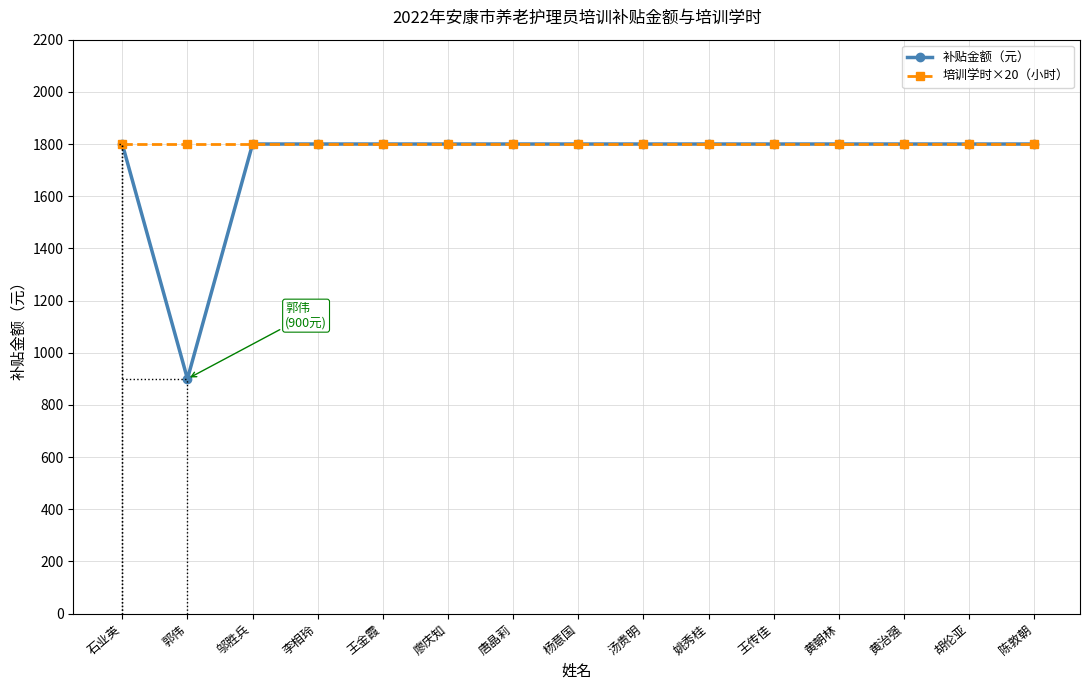

Reading left to right, list all the values displayed in this chart.

补贴金额（元）: 石业英=1800	郭伟=900	邬胜兵=1800	李相玲=1800	王金霞=1800	廖庆知=1800	唐晶莉=1800	杨意国=1800	汤贵明=1800	姚秀桂=1800	王传佳=1800	黄朝林=1800	黄治强=1800	胡伦亚=1800	陈敦朝=1800
培训学时×20（小时）: 石业英=1800	郭伟=1800	邬胜兵=1800	李相玲=1800	王金霞=1800	廖庆知=1800	唐晶莉=1800	杨意国=1800	汤贵明=1800	姚秀桂=1800	王传佳=1800	黄朝林=1800	黄治强=1800	胡伦亚=1800	陈敦朝=1800